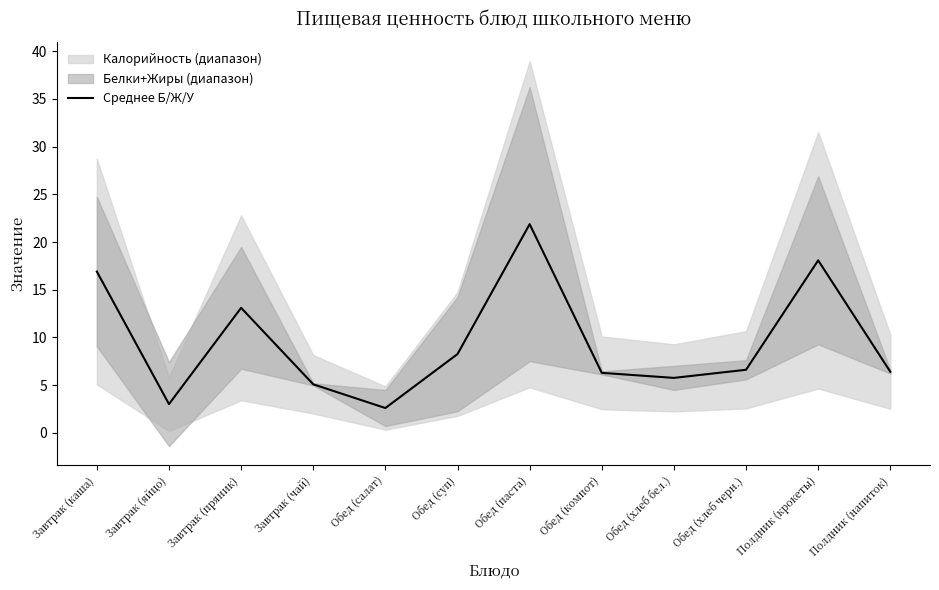

What is the ratio of the value at Завтрак (яйцо) to the value at Обед (хлеб черн.)?

0.5